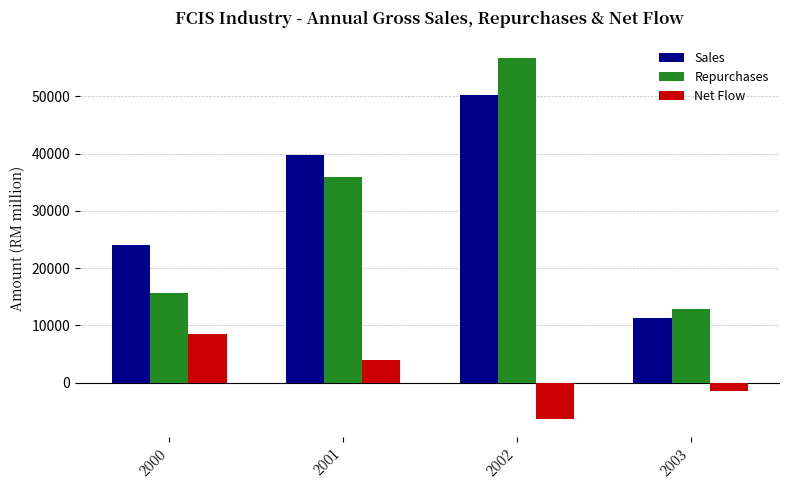

Where does the Sales series first go above 39771?

2001